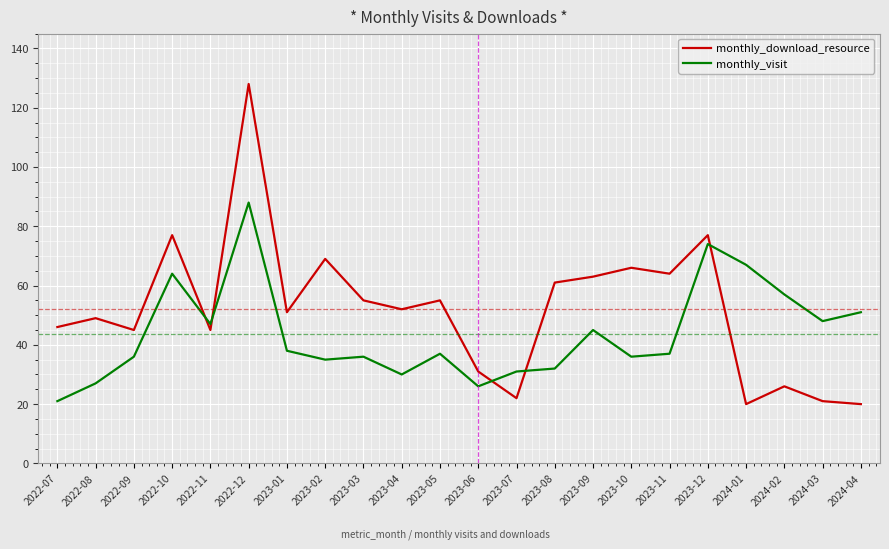

Between 2023-04 and 2023-10, which series saw the biggest shift?

monthly_download_resource